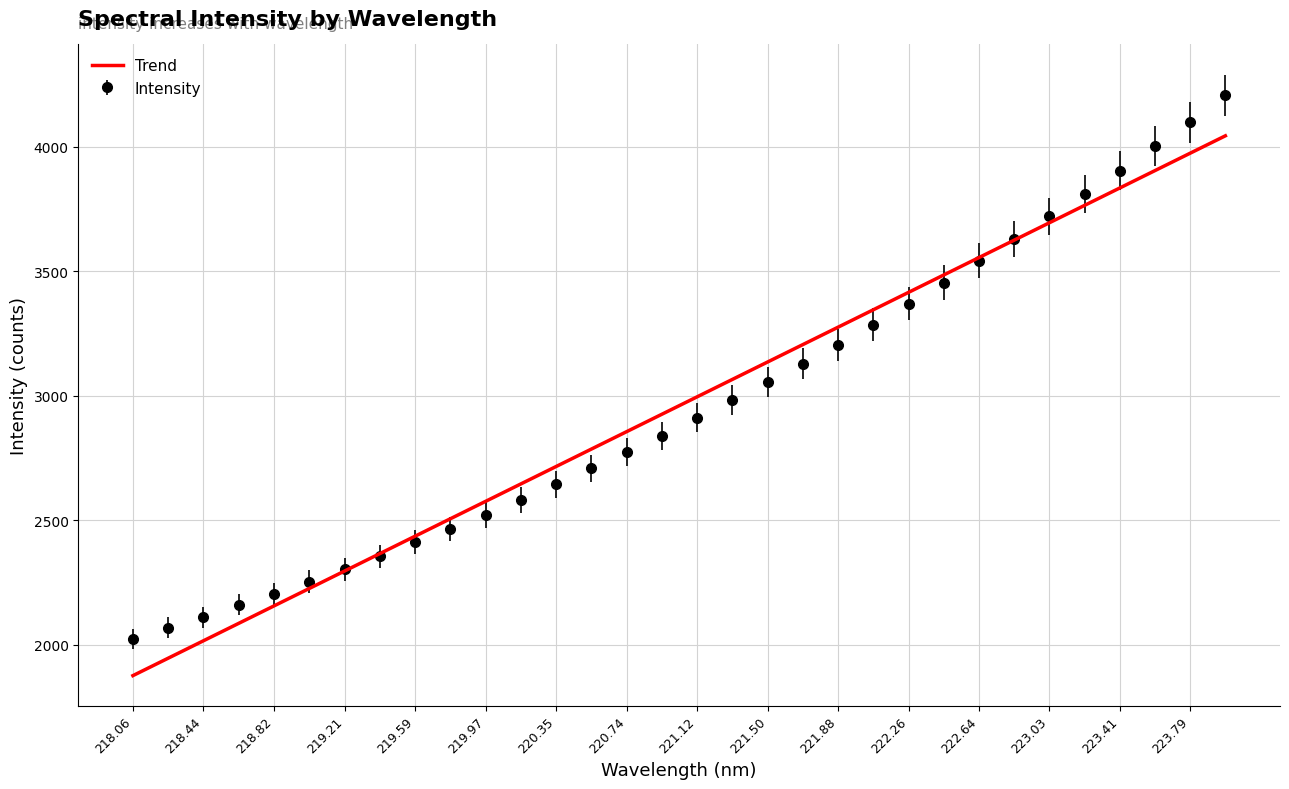

What is the minimum value shown in the chart?

1875.3